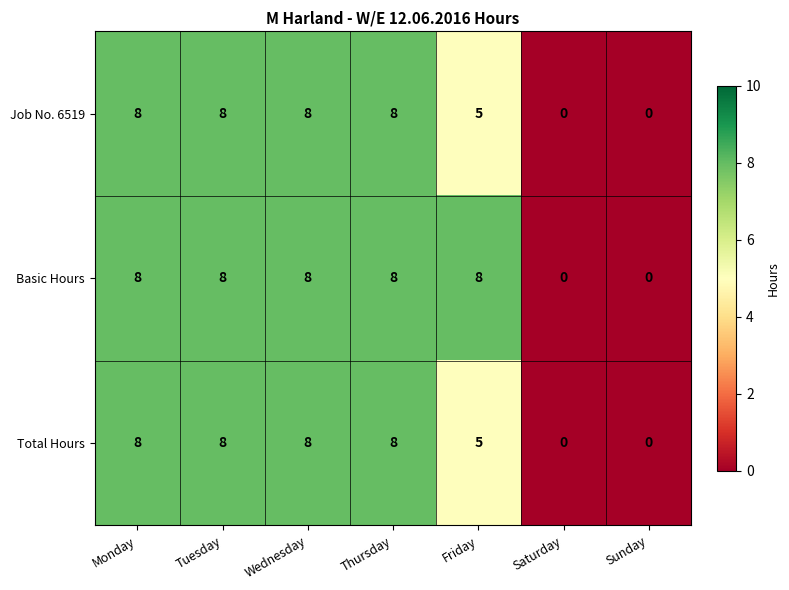

True or false: Total Hours has a value of 8 at Monday.

True